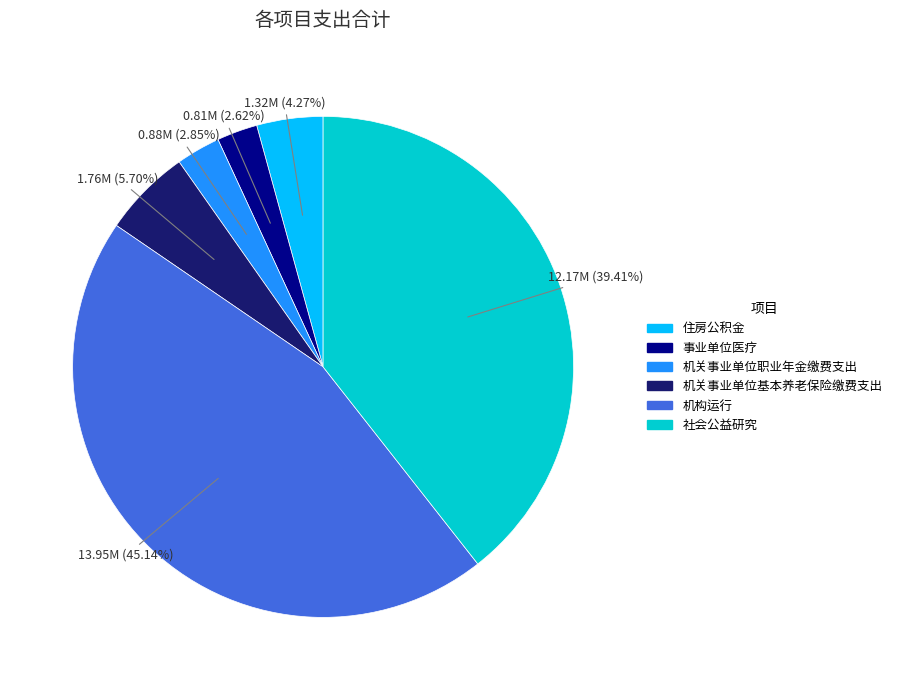

To the nearest percent, what percentage of the pie is 机关事业单位职业年金缴费支出?

3%